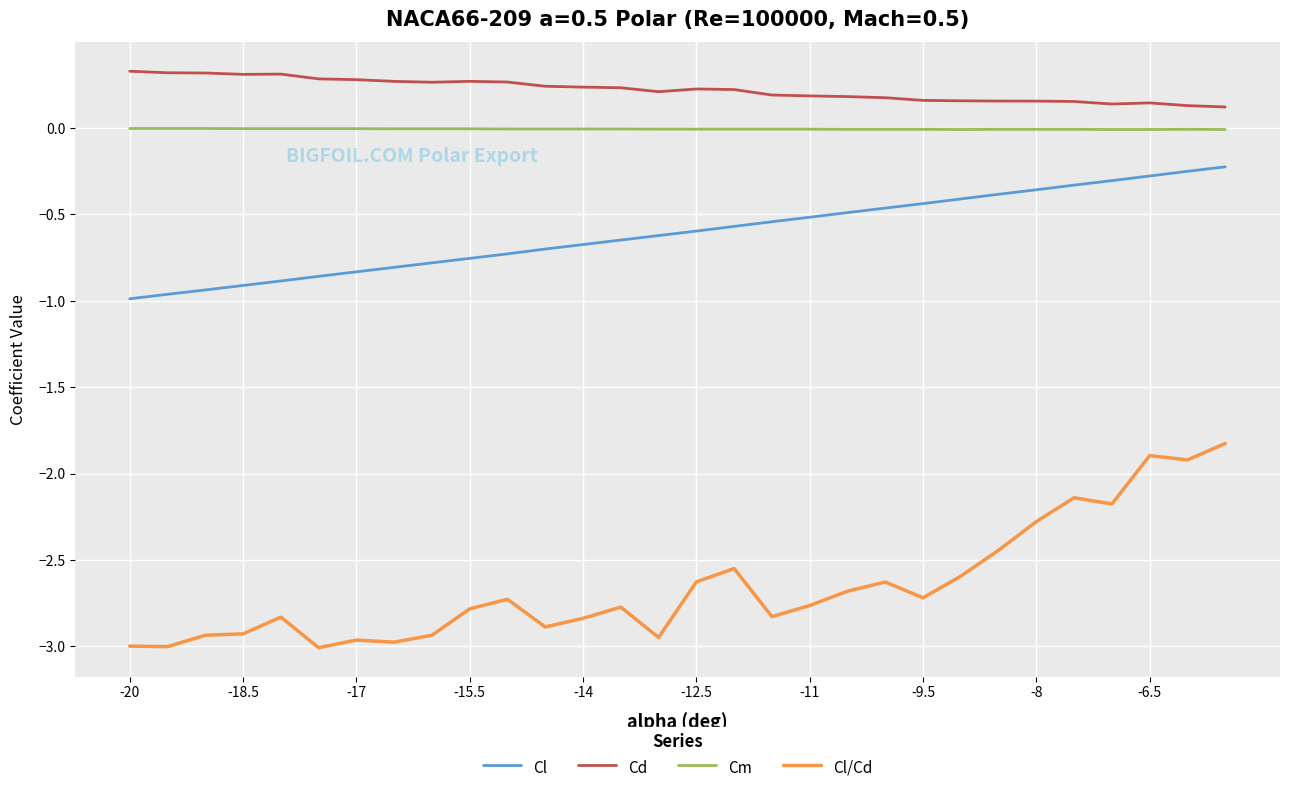

True or false: Cl/Cd and Cd cross at least once.

False